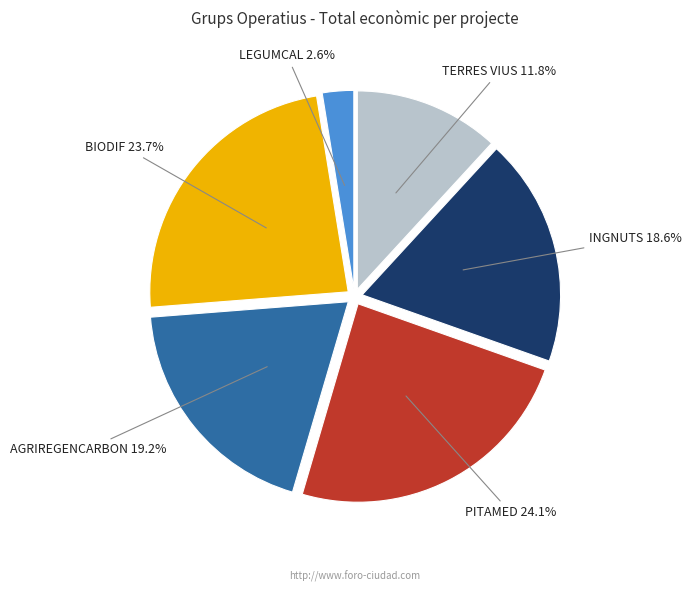

To the nearest percent, what portion does LEGUMCAL represent?

3%